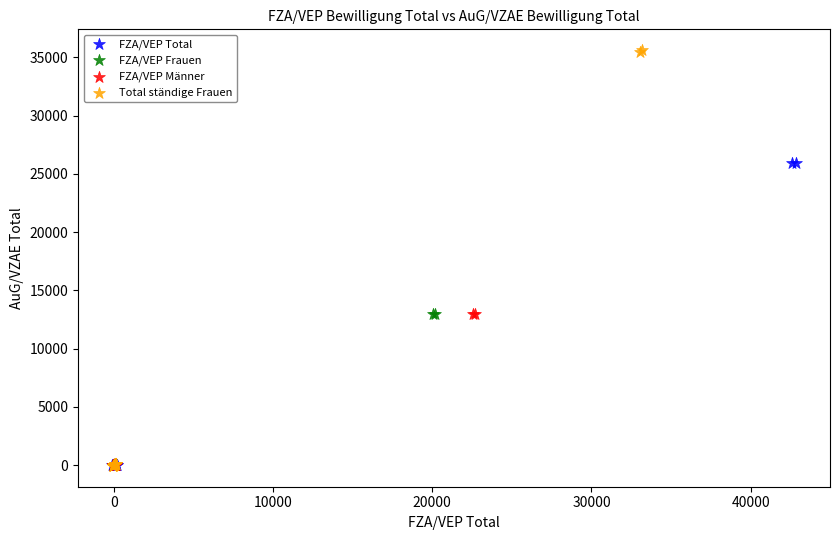

Which series contains the highest Y value?

Total ständige Frauen